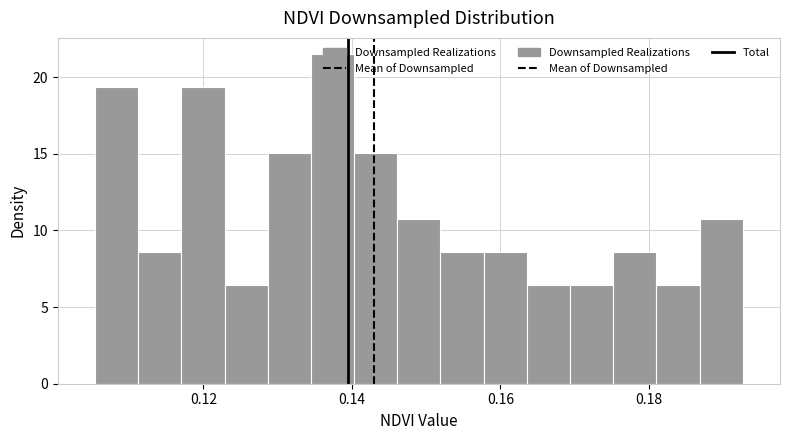

Around what value on the x-axis is the tallest bar? Give the approximate position of its centre, as read against the axis.

0.138